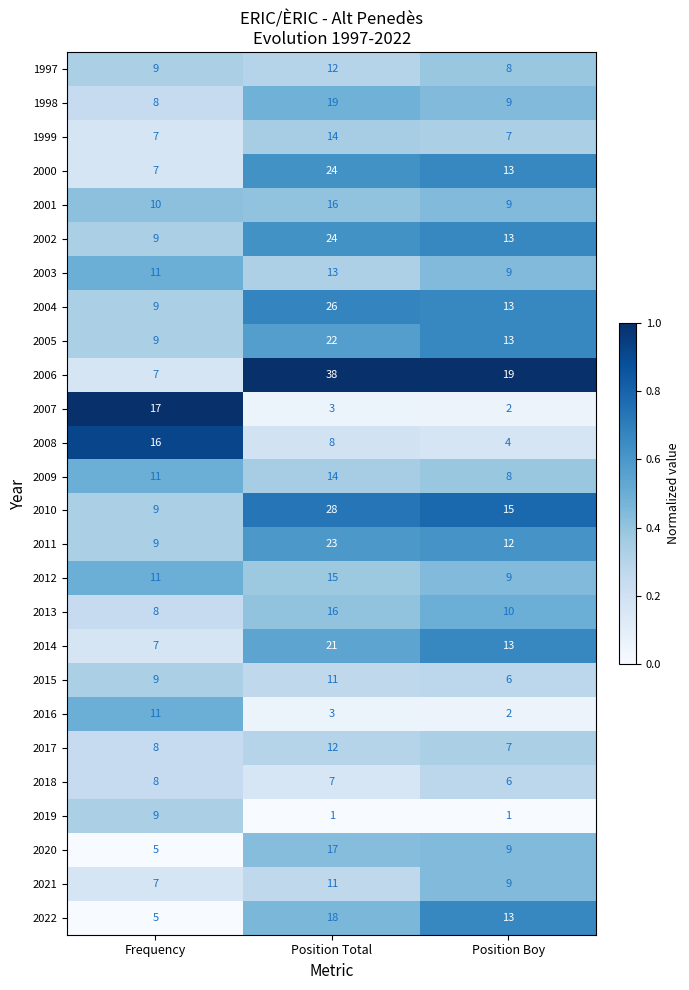

What is the difference between the second highest and minimum values in the 2015 series?

3